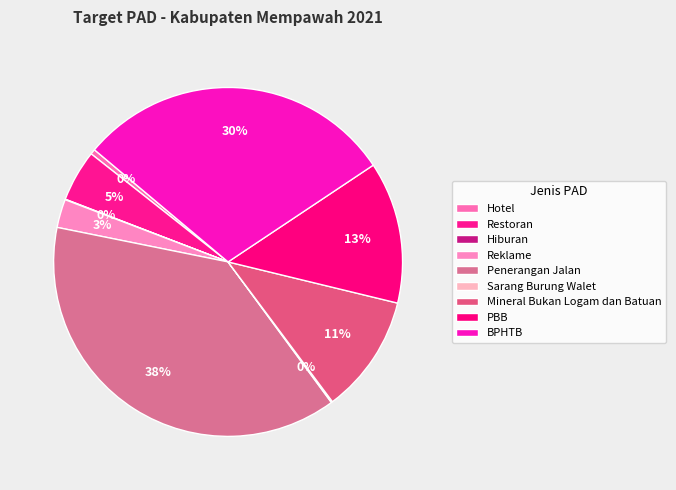

How many segments does this pie chart have?

9